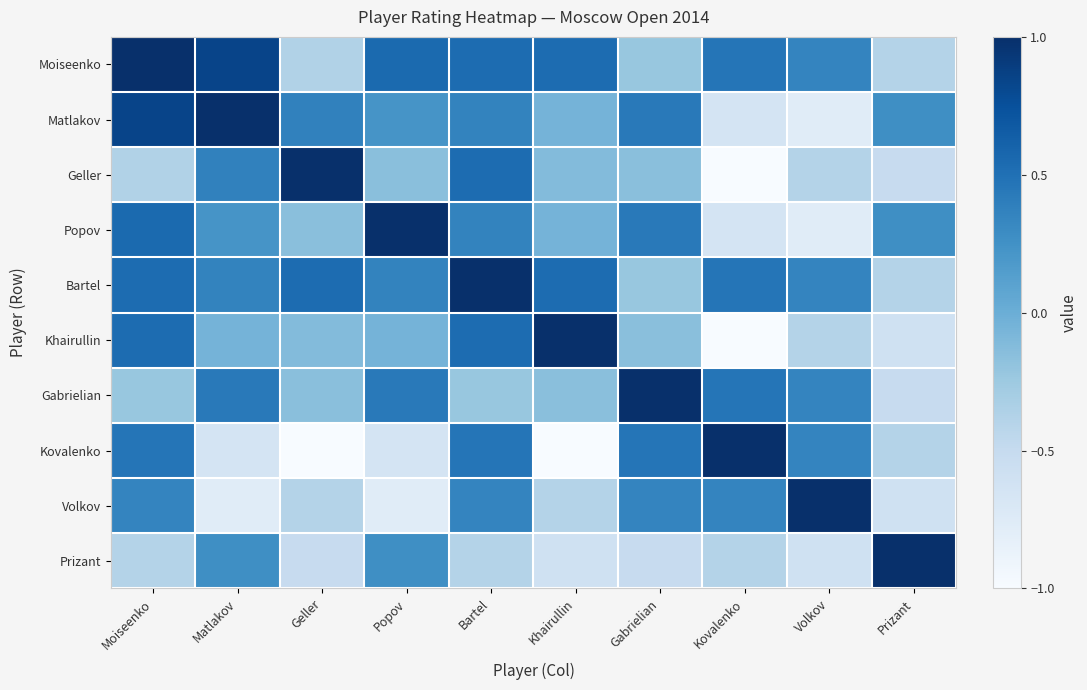

What is the spread (max minus min) of values at Gabrielian?

1.5